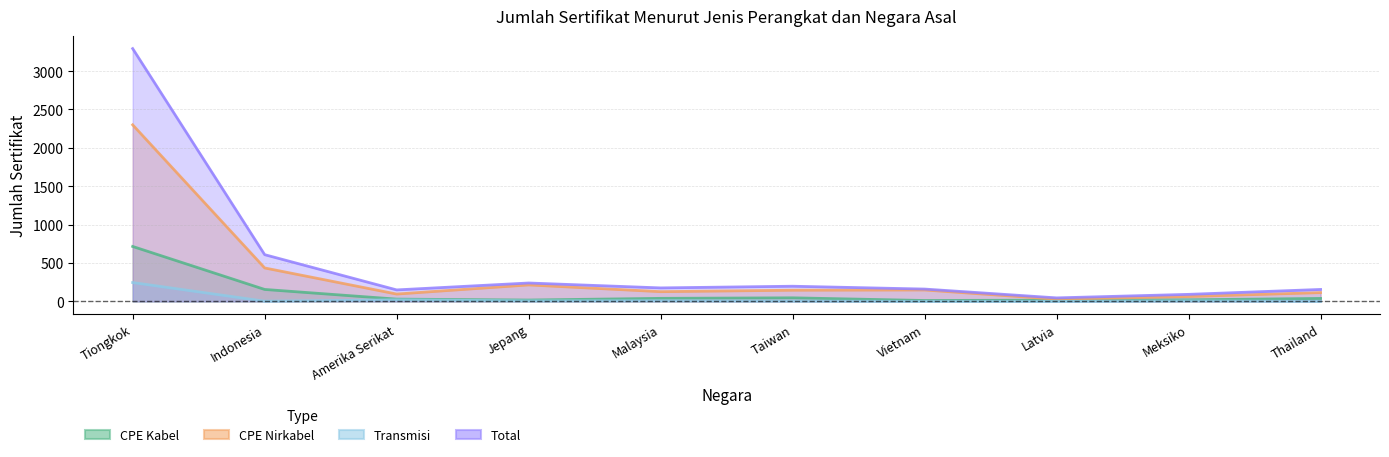

What is the sum of all Transmisi values?

299